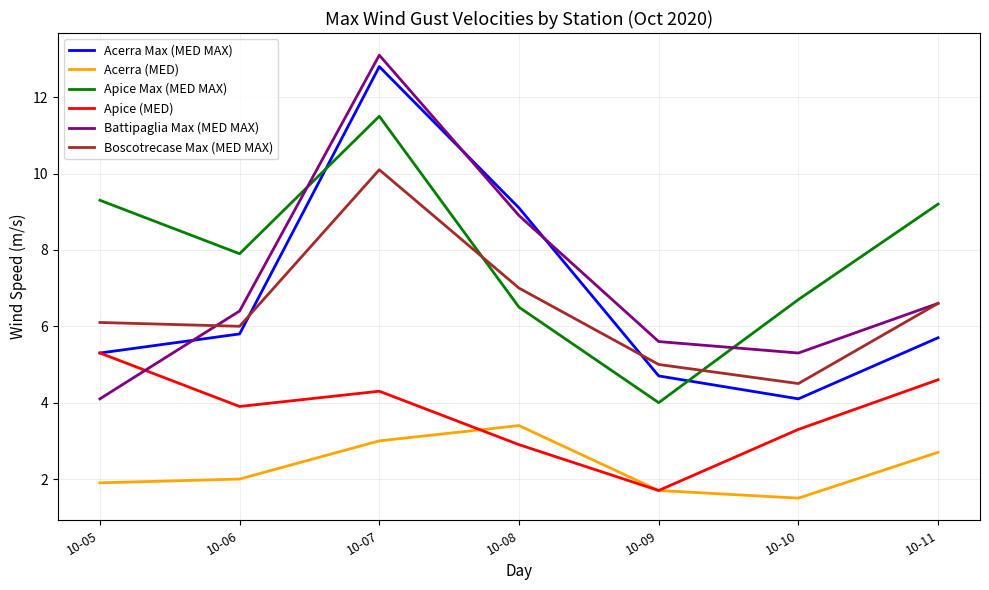

At which category does the chart reach its minimum across all series?

10-10